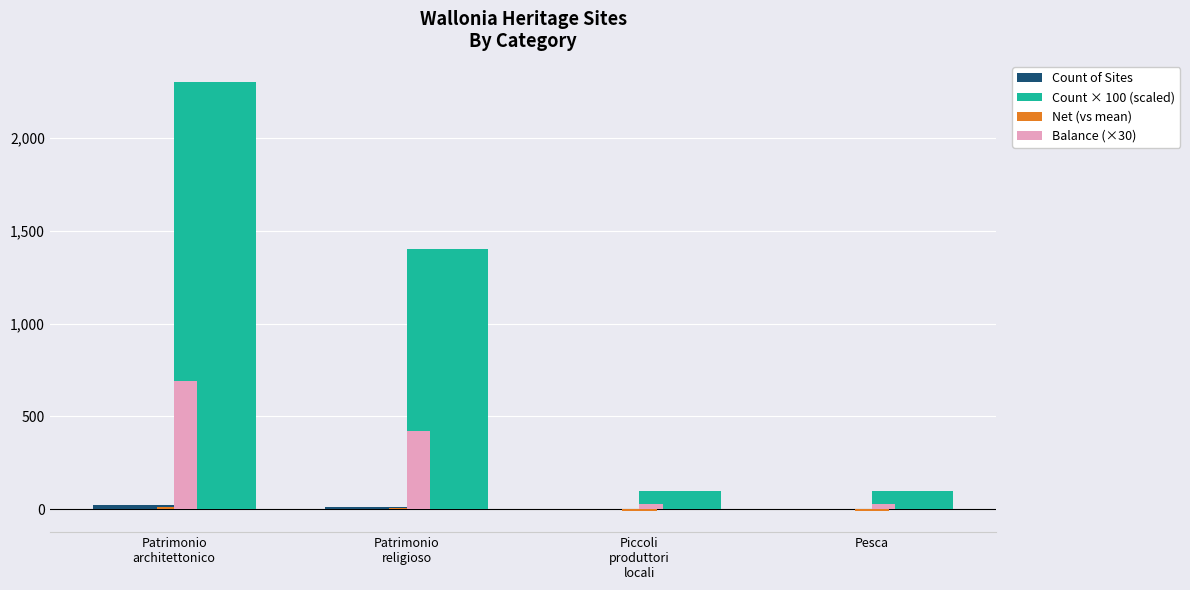

Are the bars horizontal?

No